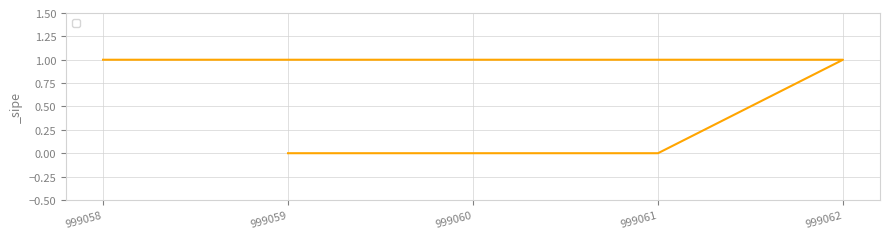

What is the sum of the values at 999059 and 999062?

1